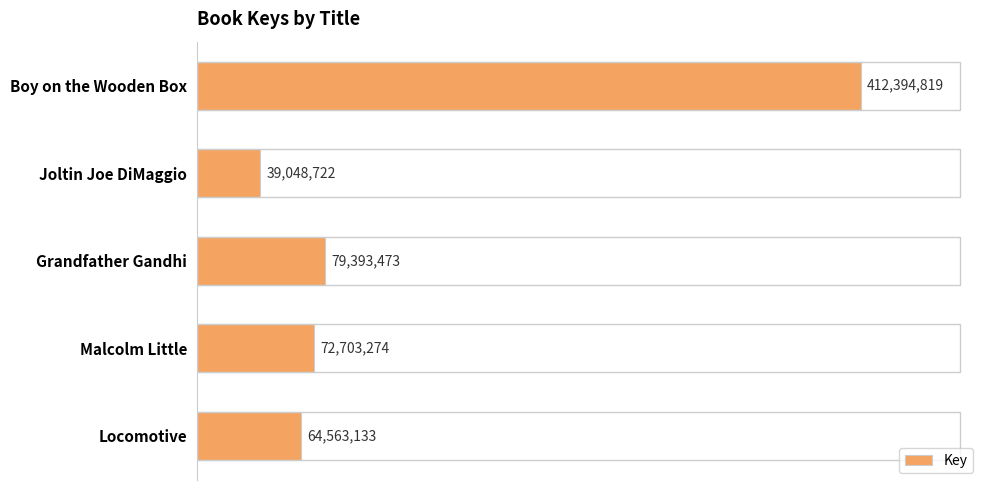

Is it true that the value at Locomotive is 64563133?

True